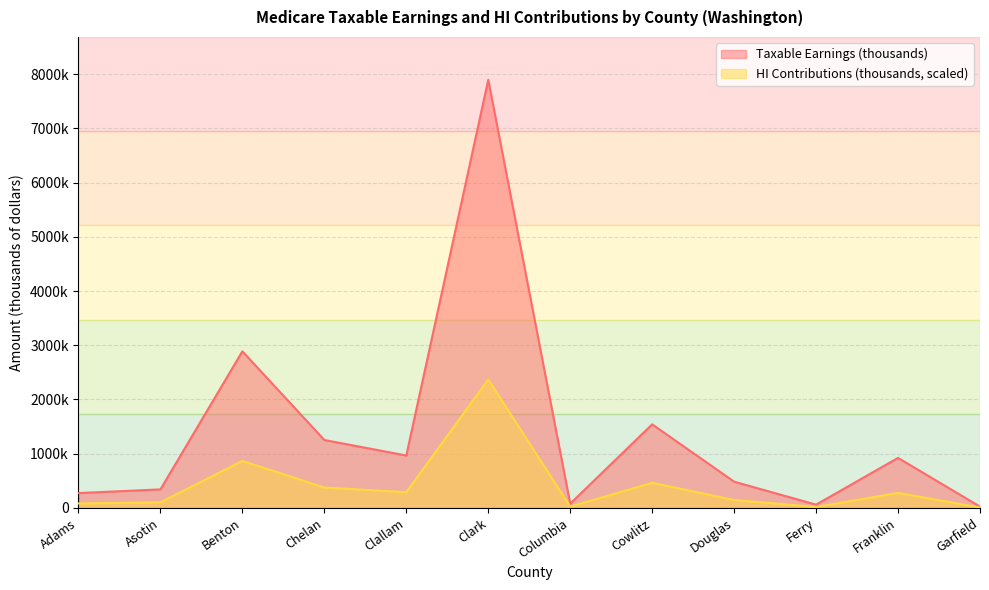

What are all the series names shown in the legend?

Taxable Earnings (thousands), HI Contributions (thousands, scaled)